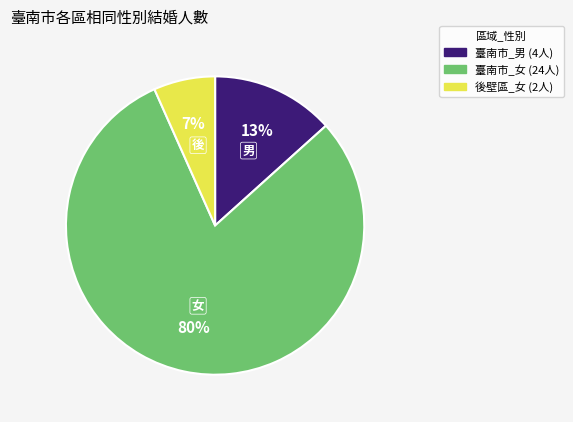

How many slices are in this pie chart?

3